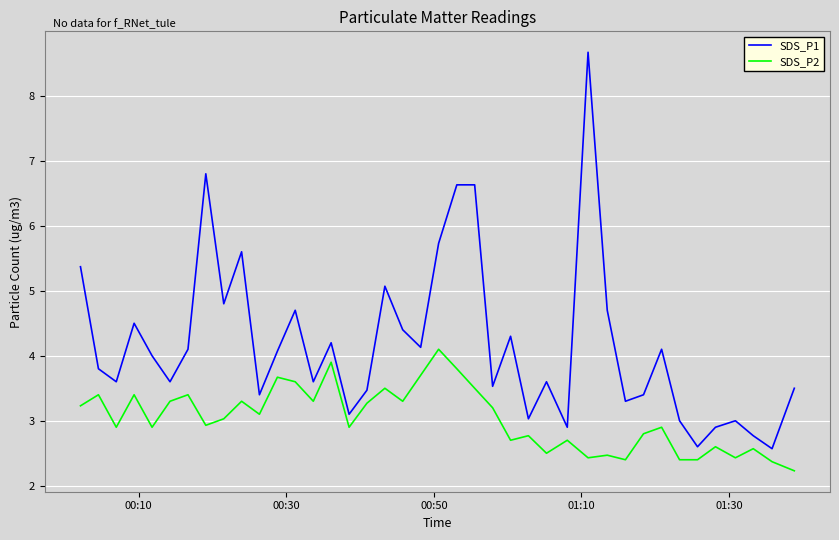

What is the difference between the maximum and second lowest values in the SDS_P2 series?

1.7